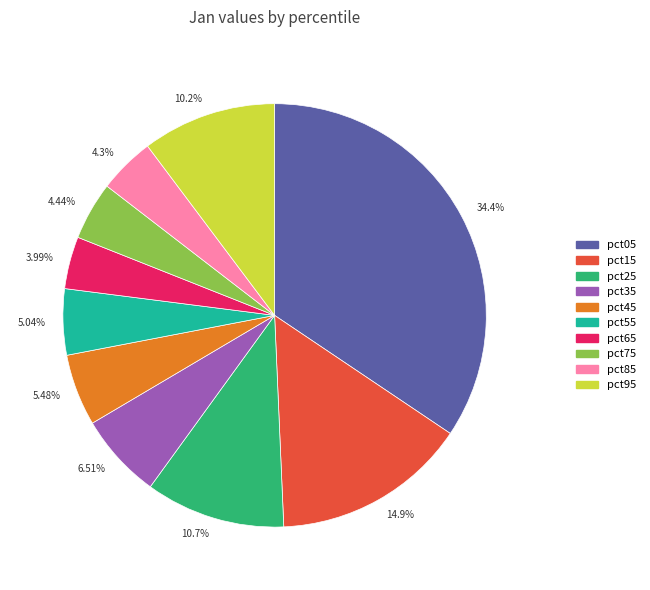

Does 6.51% represent more than half of the total?

No